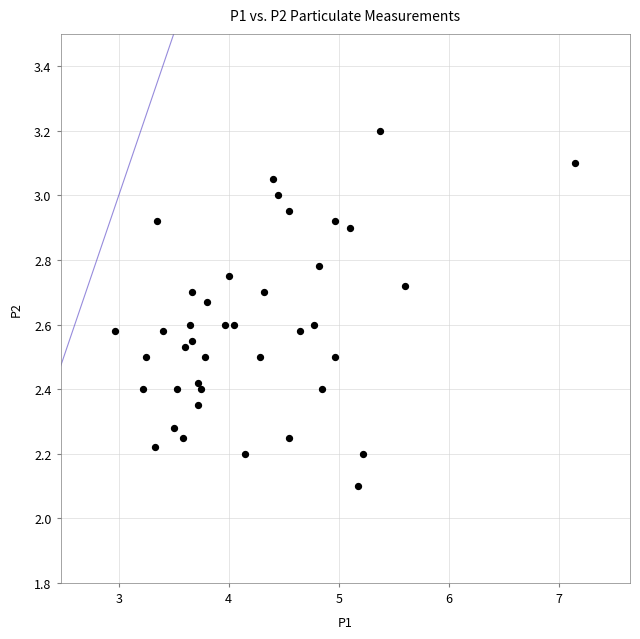

What is the range of Y values (max minus min)?

1.1